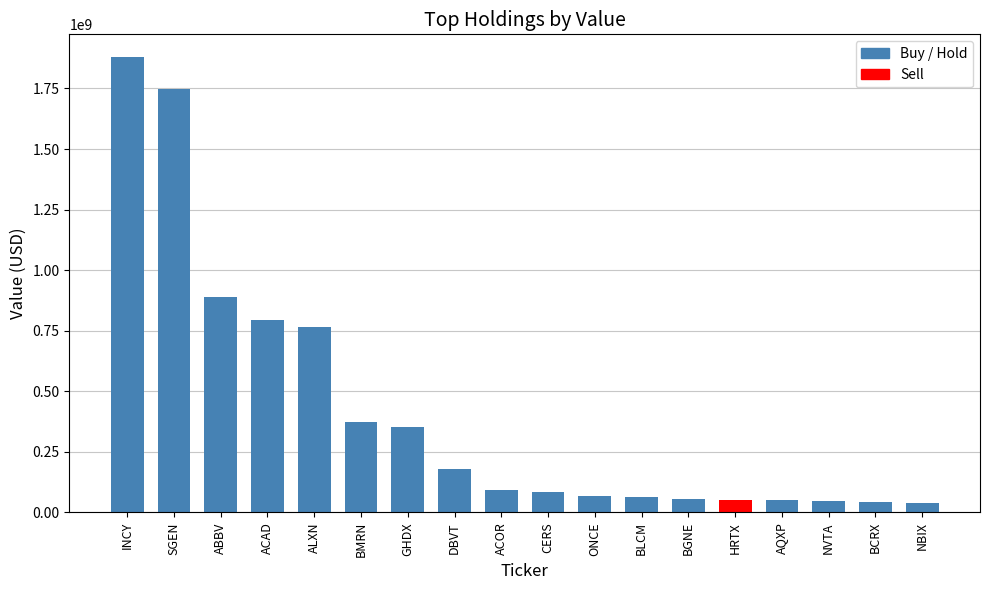

What position from the right is HRTX?

5